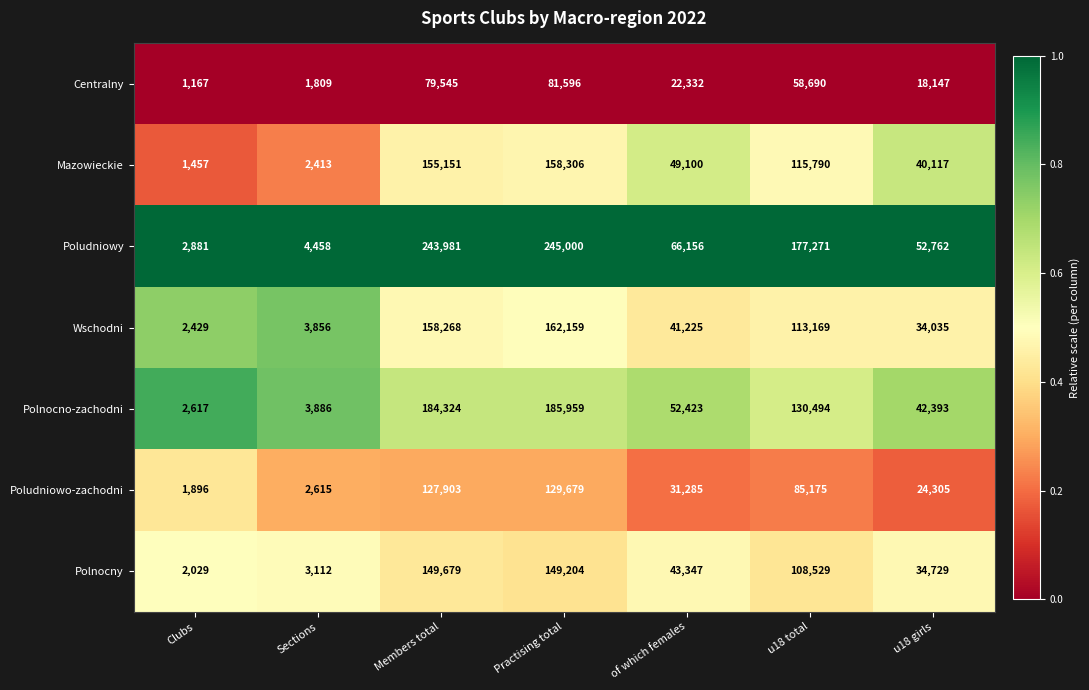

What is the maximum value shown in the chart?

245000